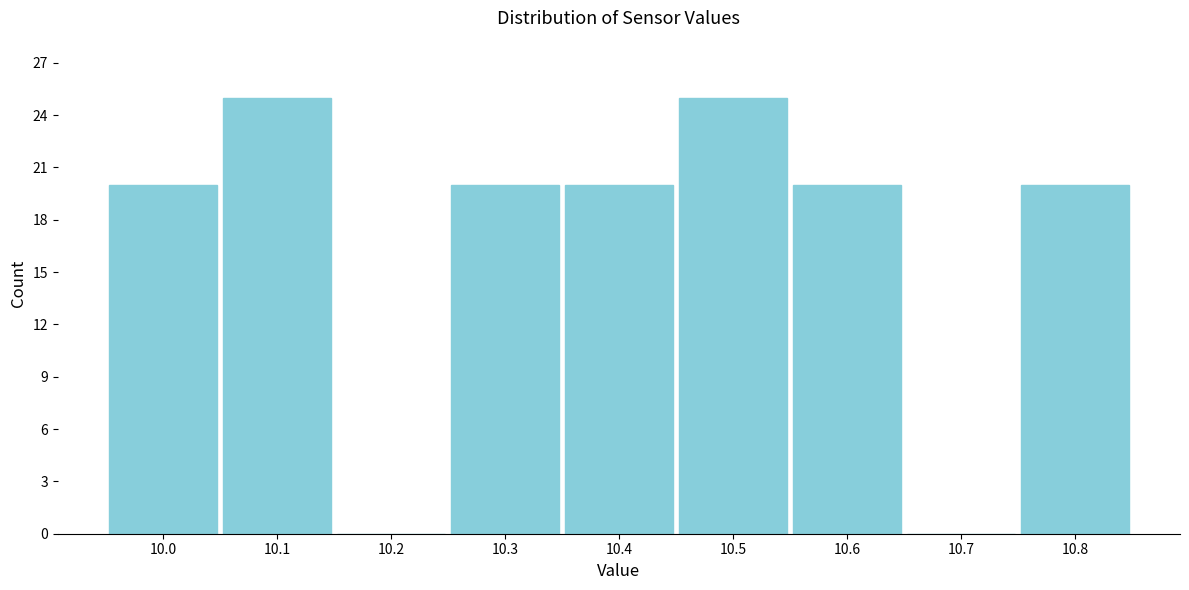

What is the height of the bar covering 10.45 to 10.55 on the x-axis? The values are not printed on the chart, so give them approximately, as read against the axis.

25